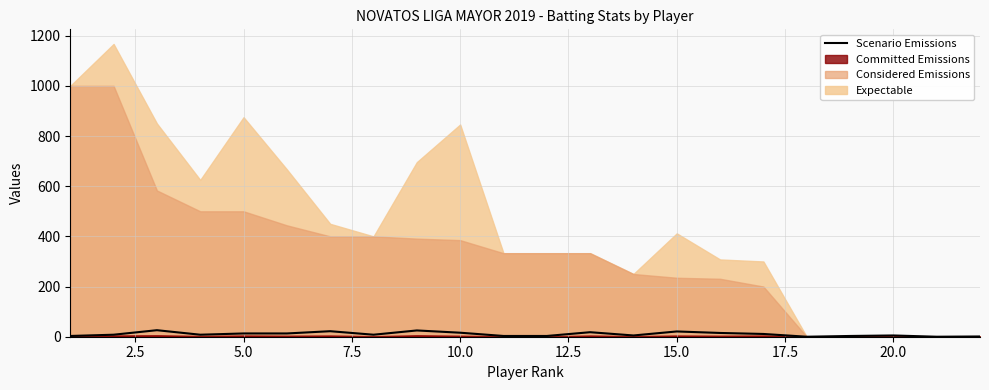

What is the maximum value for Scenario Emissions?

26